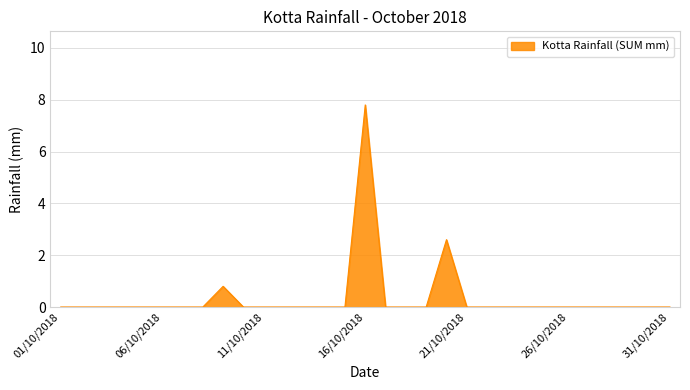

What is the greatest value displayed?

7.8